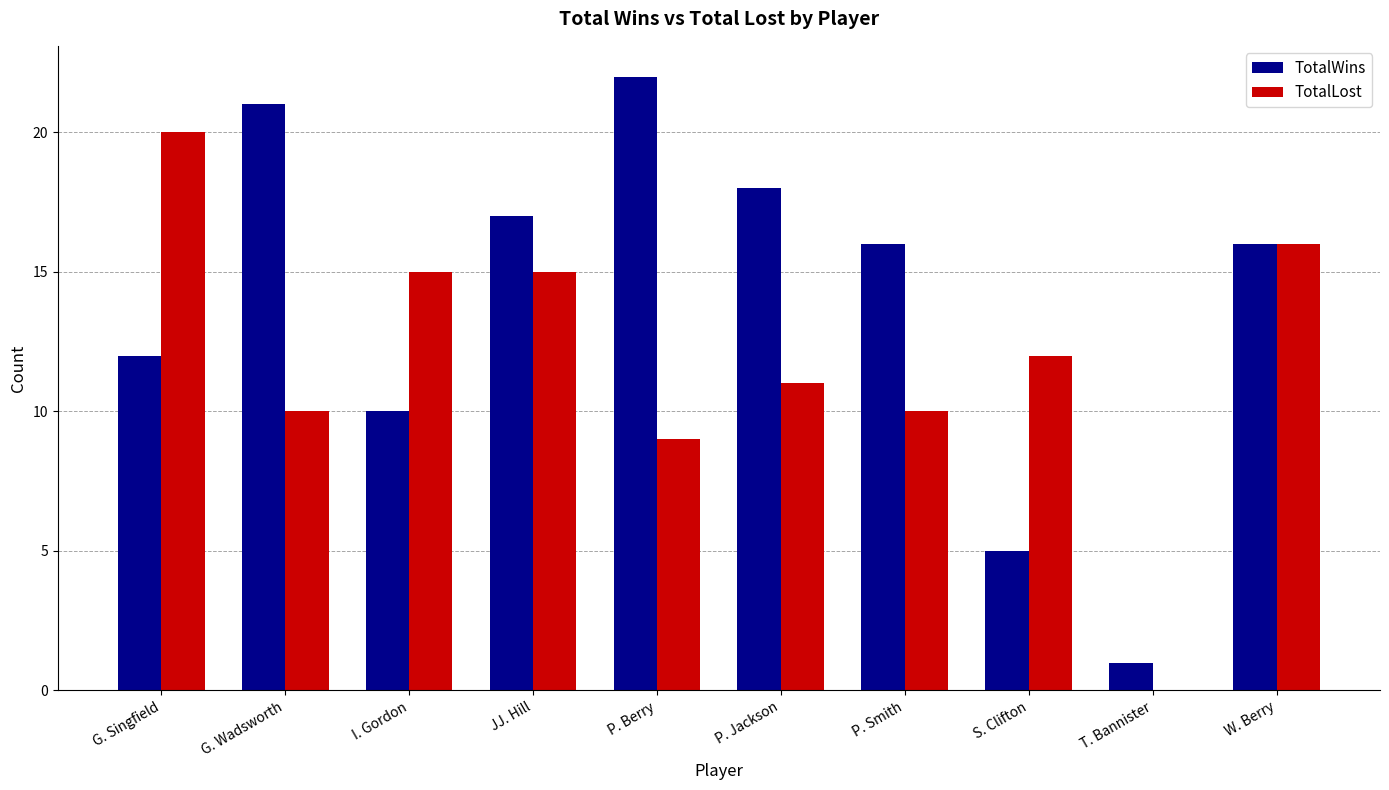

Is the value of TotalLost at P. Jackson greater than the value of TotalWins at P. Jackson?

No